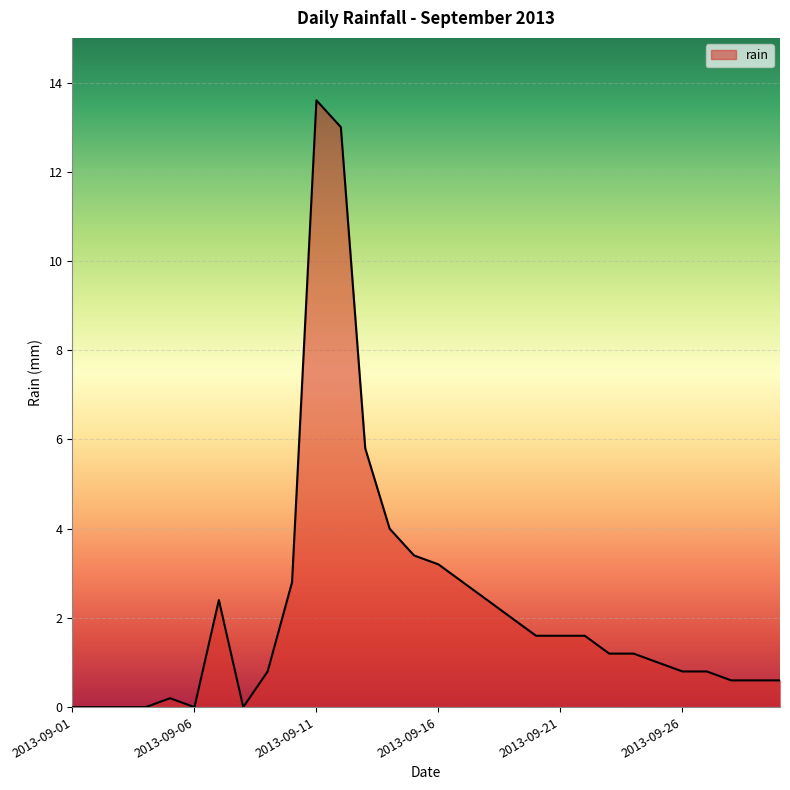

Does the chart display data point markers on the line(s)?

No